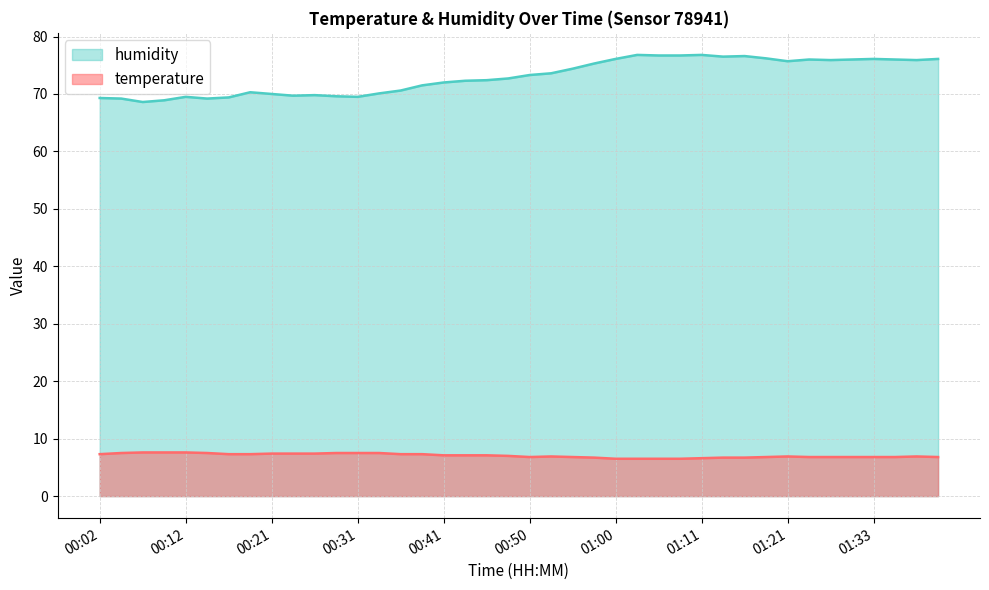

In temperature, how many points are higher than both neighbors (excluding endpoints)?

3